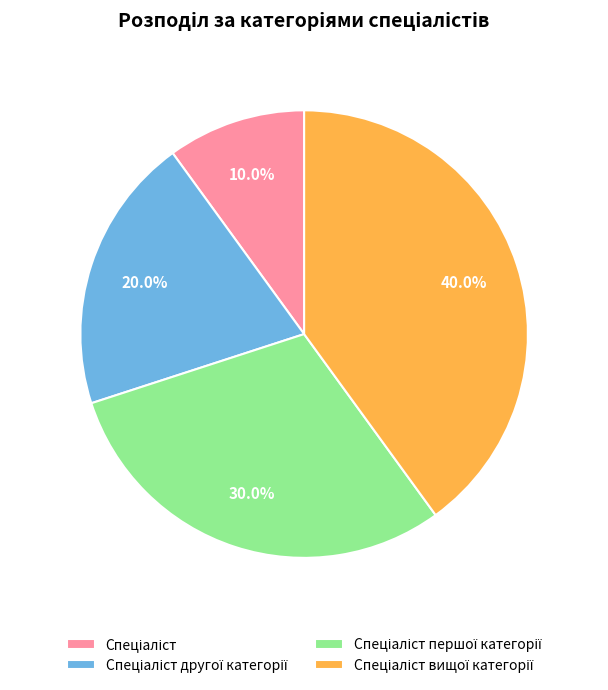

Does any single category account for the majority?

No